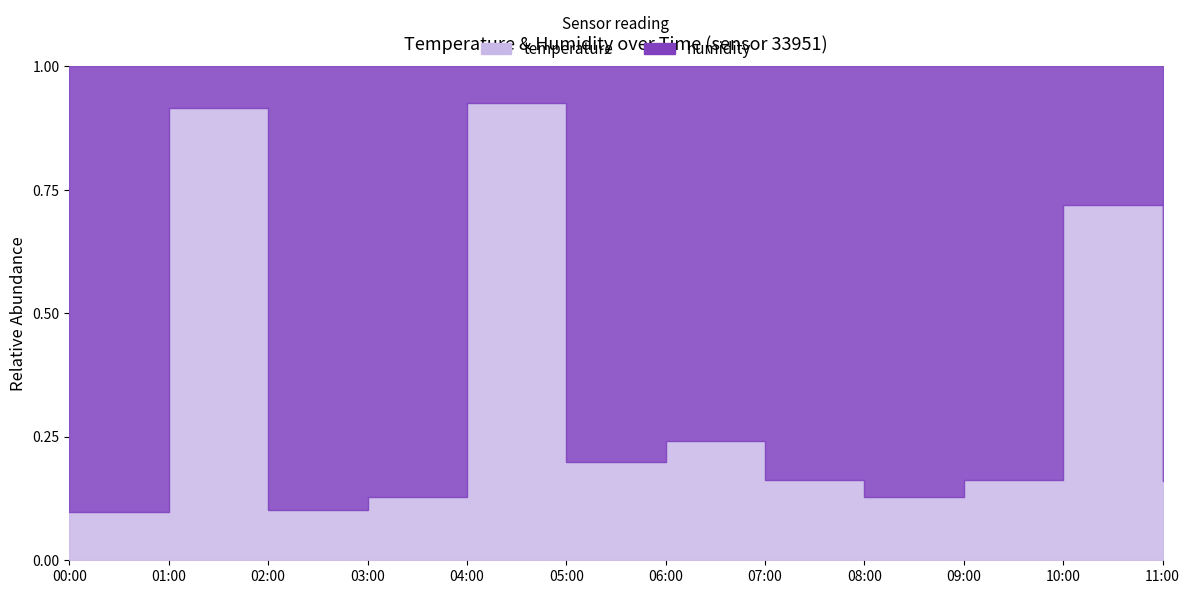

What is the difference between the maximum and second lowest values in the temperature series?

4.7